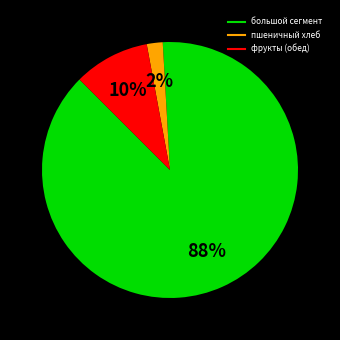

To the nearest percent, what is the average slice percentage?

33%